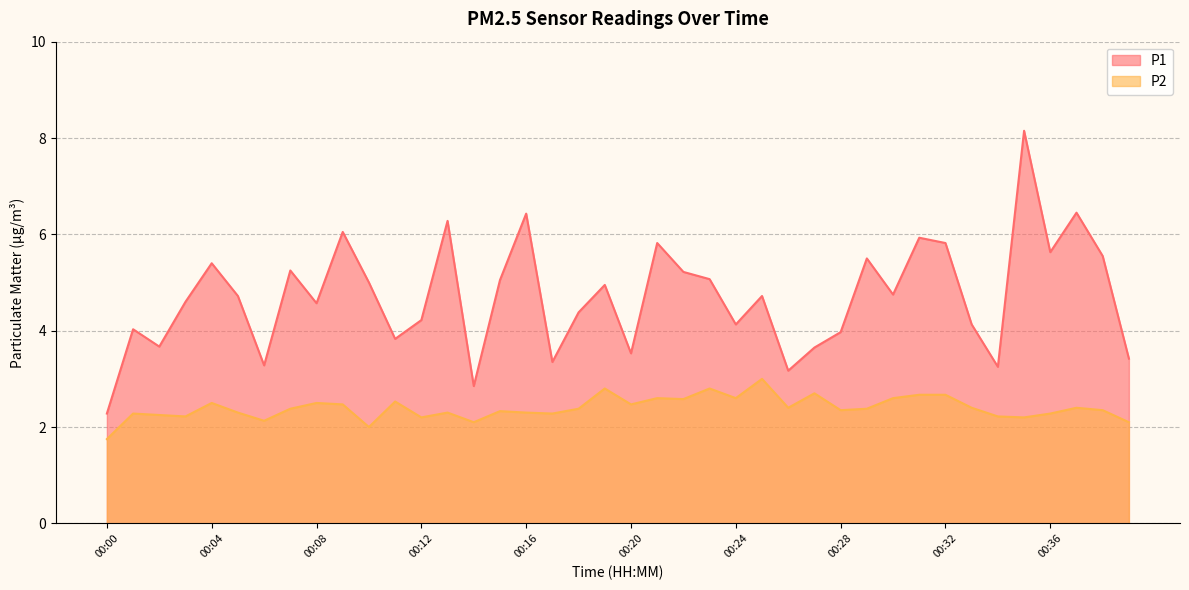

At which label does P2 first exceed 2?

00:01